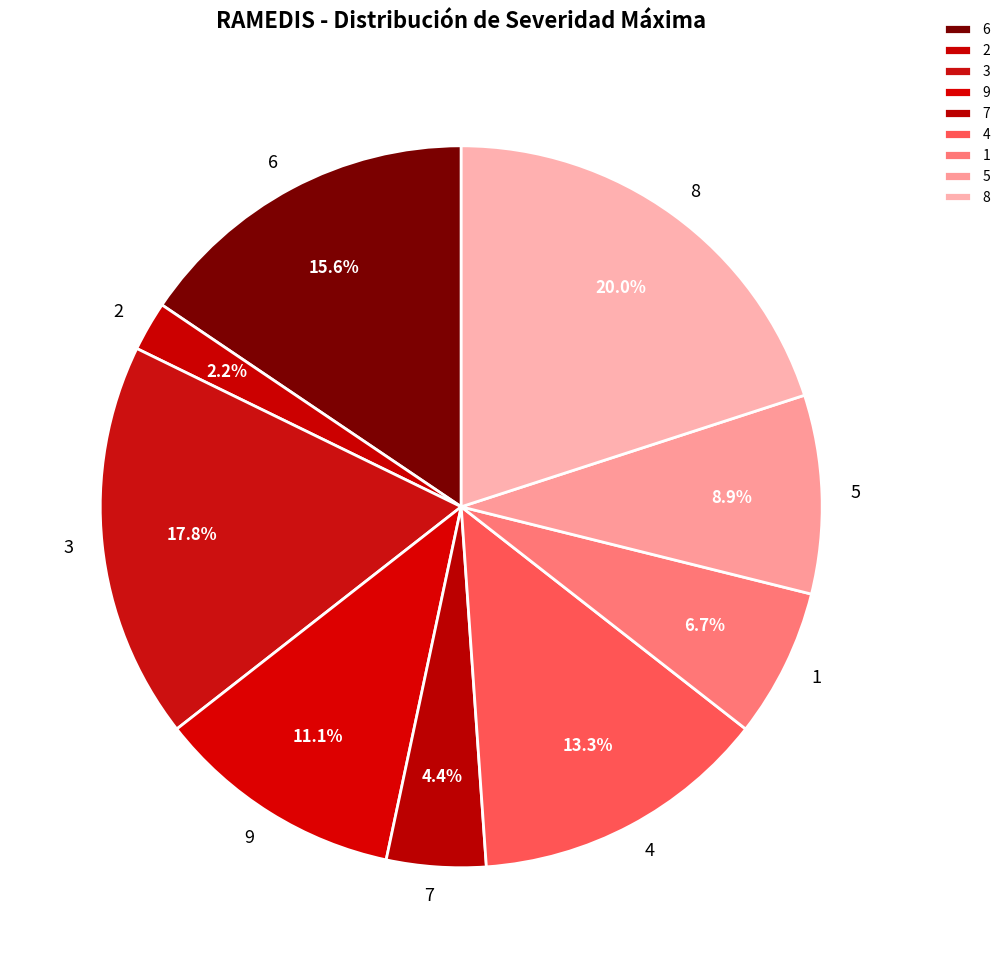

What is the ratio of the value at 7 to the value at 2?

2.0